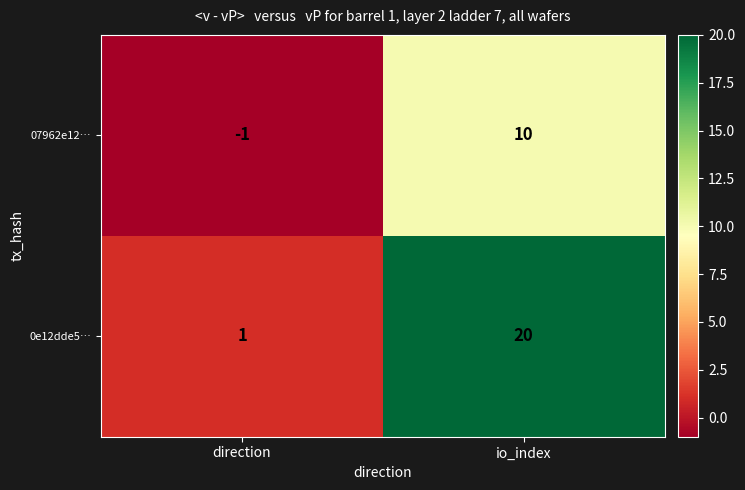

Reading right to left, transcribe all the data shown in this chart.

07962e12…: io_index=10	direction=-1
0e12dde5…: io_index=20	direction=1